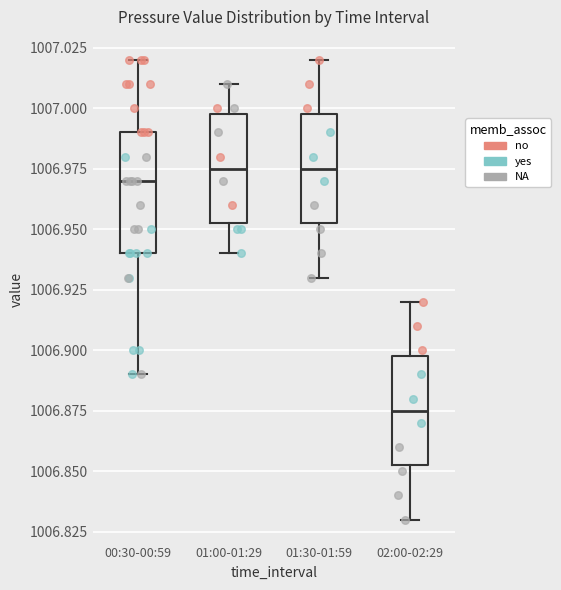

Where does the lower whisker of the box for 01:00-01:29 end on the y-axis? The values are not printed on the chart, so give them approximately, as read against the axis.

1006.940